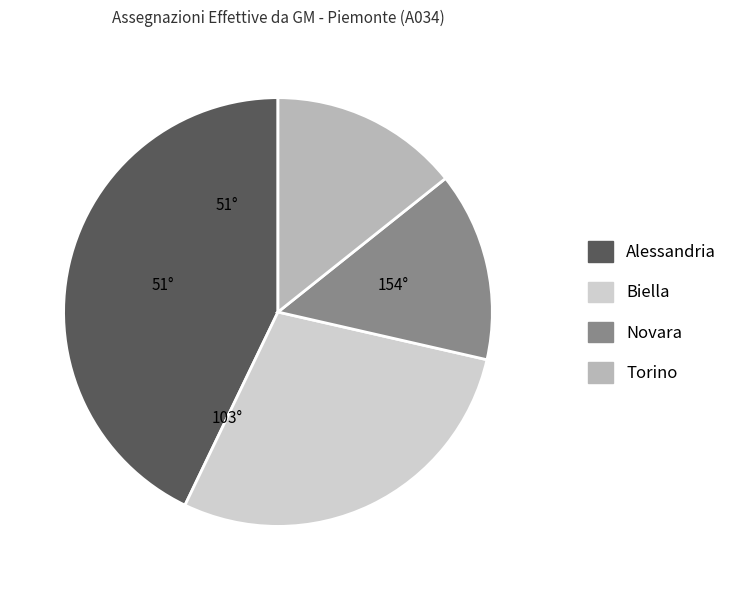

Do Biella and Torino together represent more than half of the pie?

No